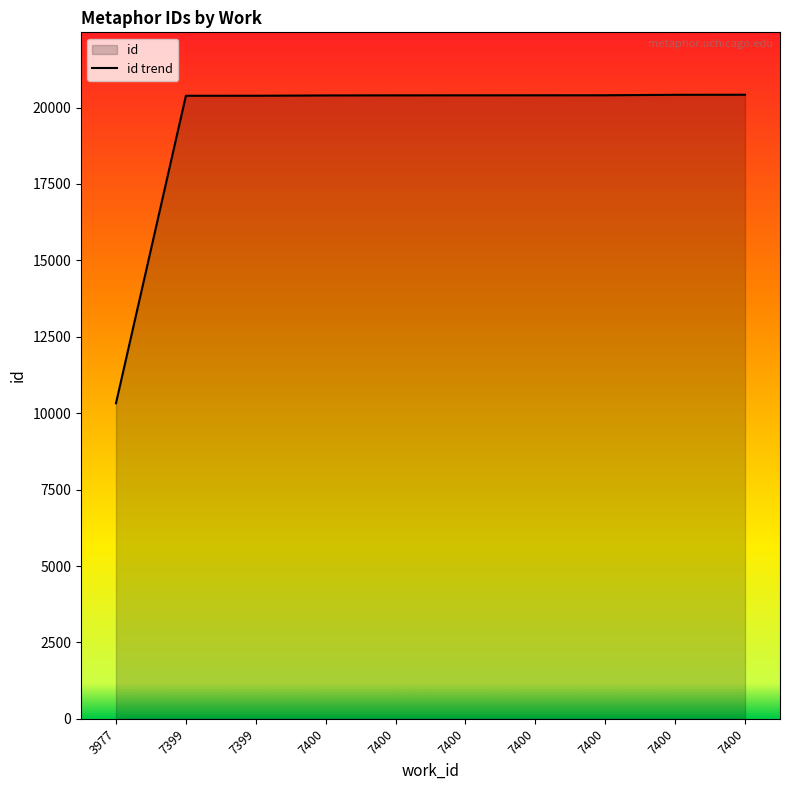

How many distinct data groups are displayed?

1